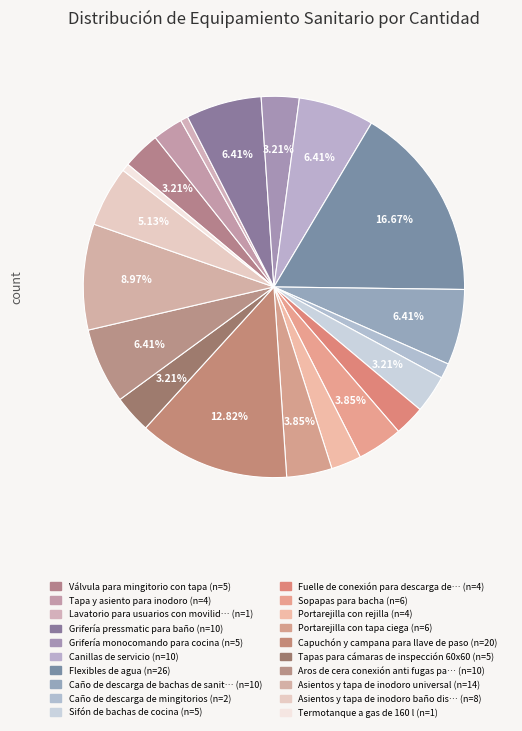

What is the largest slice in the pie chart?

Flexibles de agua